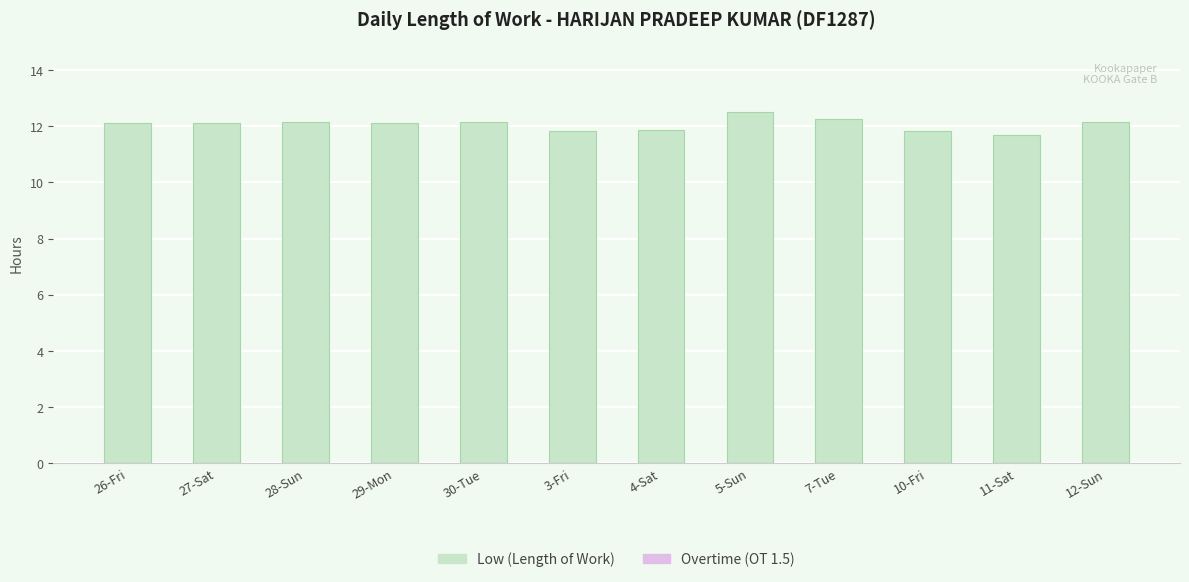

The value at 7-Tue is 4.7. True or false?

False